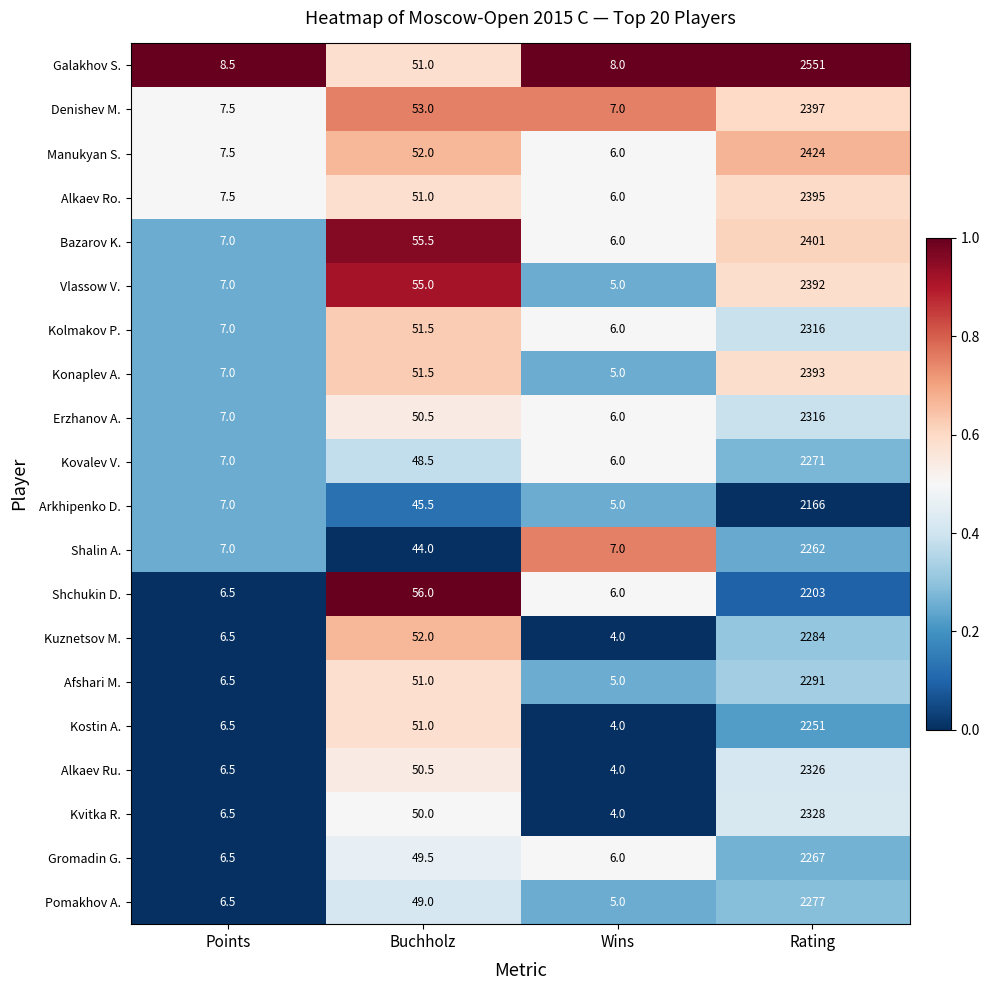

At which label is Gromadin G. closest to 1136?

Buchholz